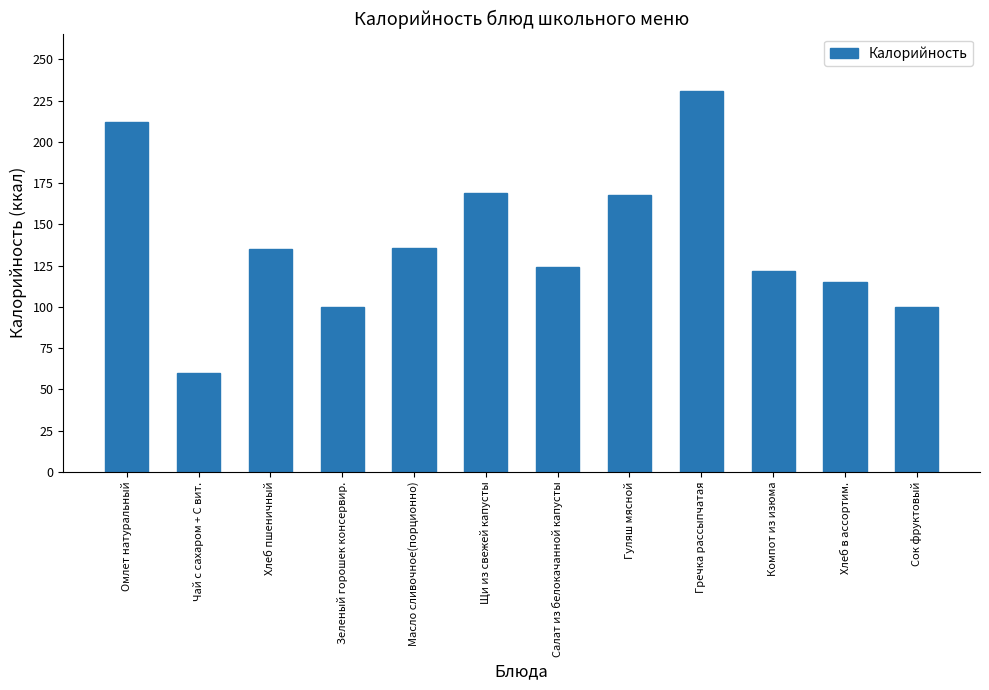

What is the difference between the maximum and minimum values?

171